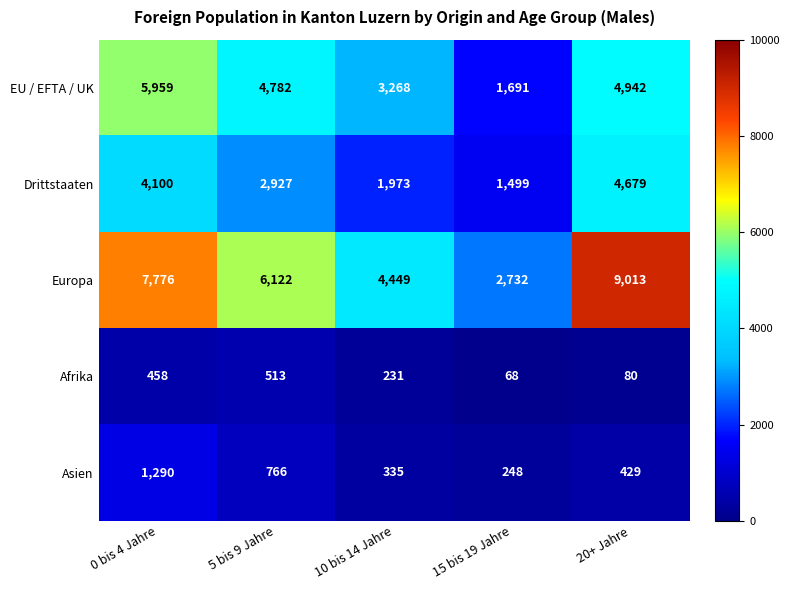

Between 0 bis 4 Jahre and 10 bis 14 Jahre, which series saw the biggest shift?

Europa